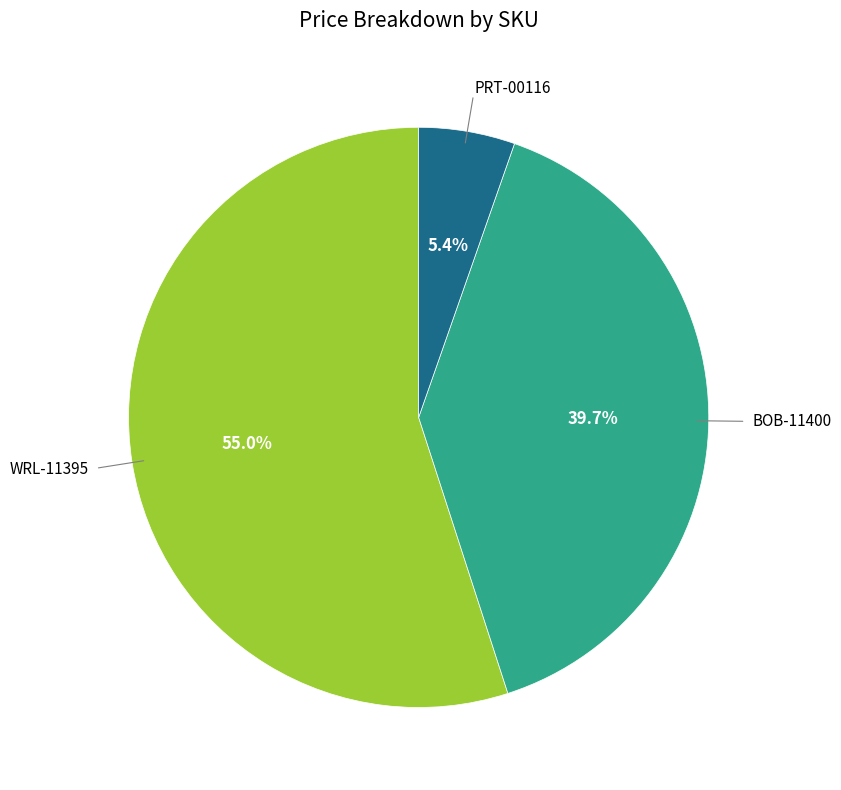

Is there any slice that represents more than half of the pie?

Yes